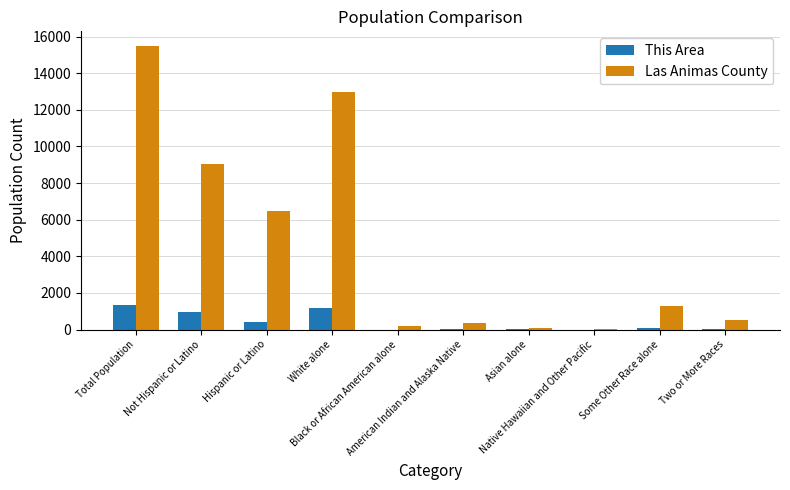

How many categories are shown in the chart?

10